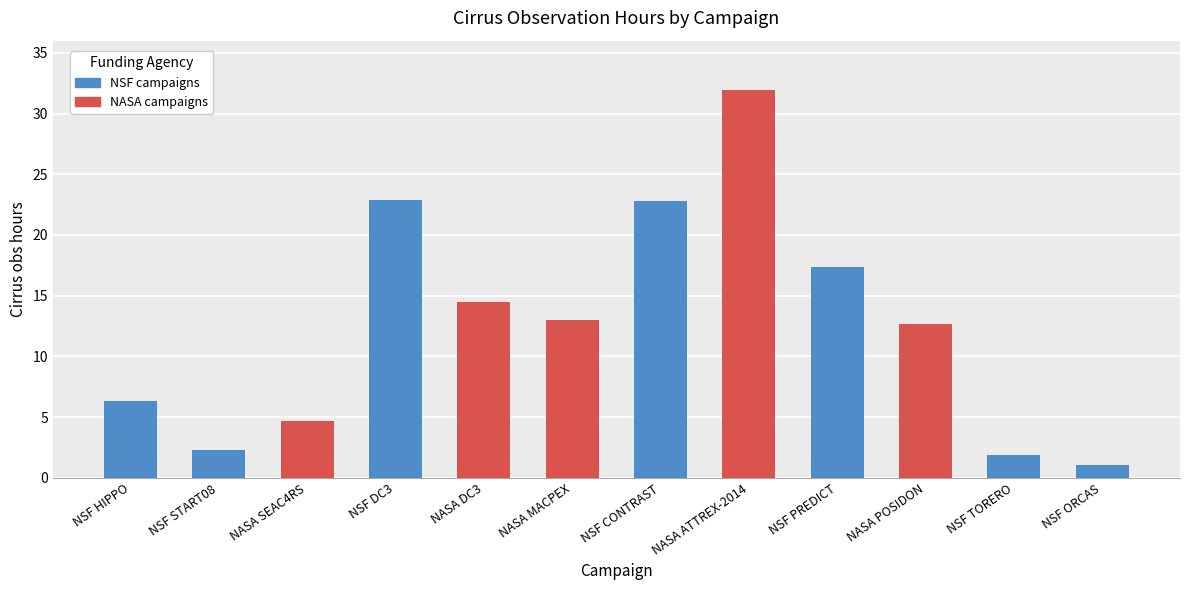

How many data points does each series have?

12